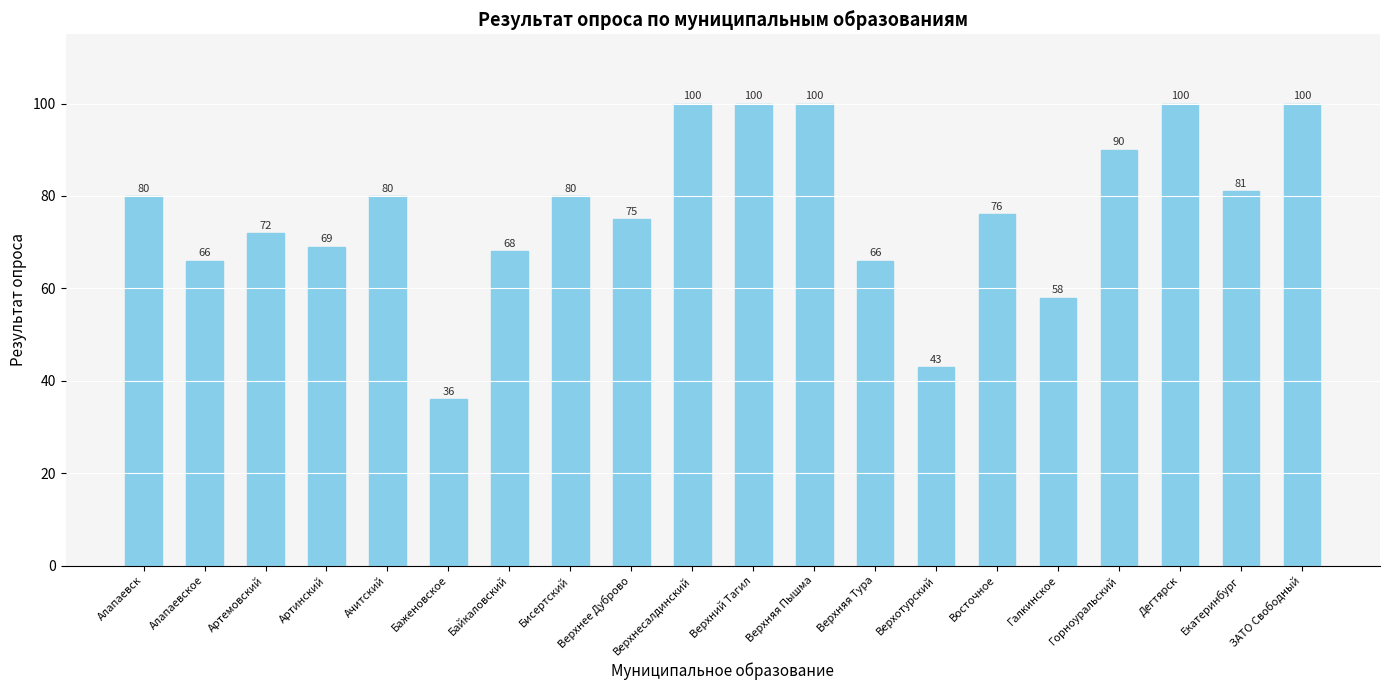

What is the approximate value at Горноуральский?

90